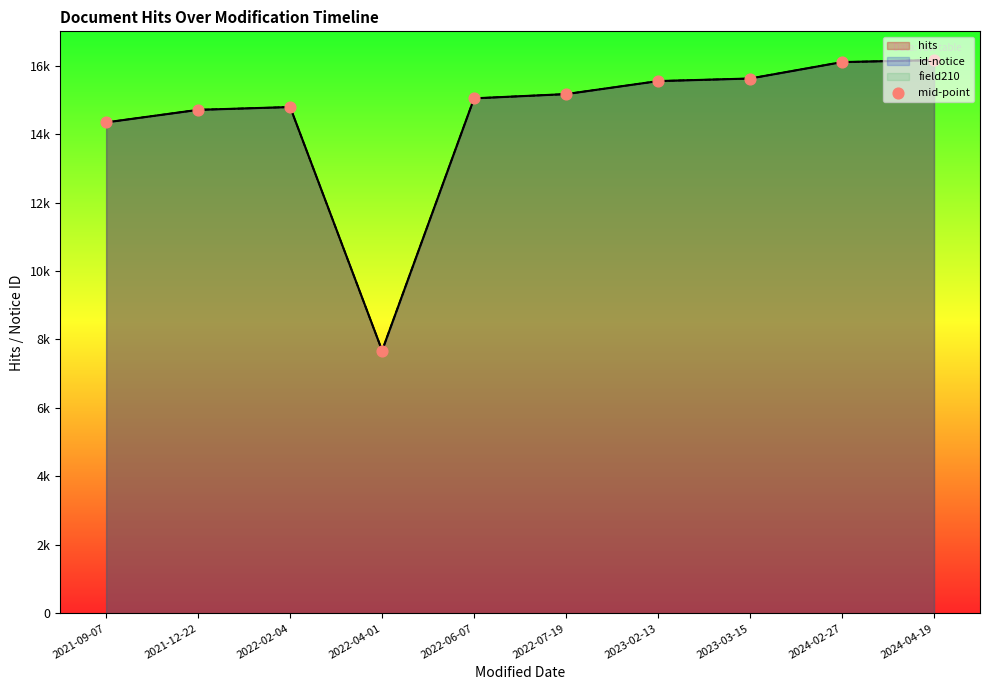

At how many categories does at least one series exceed 8314?

9